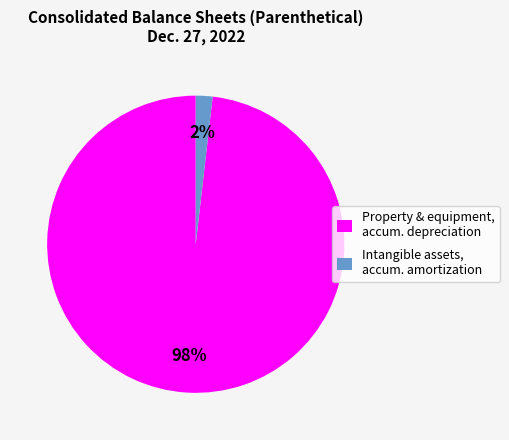

The Intangible assets, accum. amortization slice represents 2% of the pie. True or false?

True